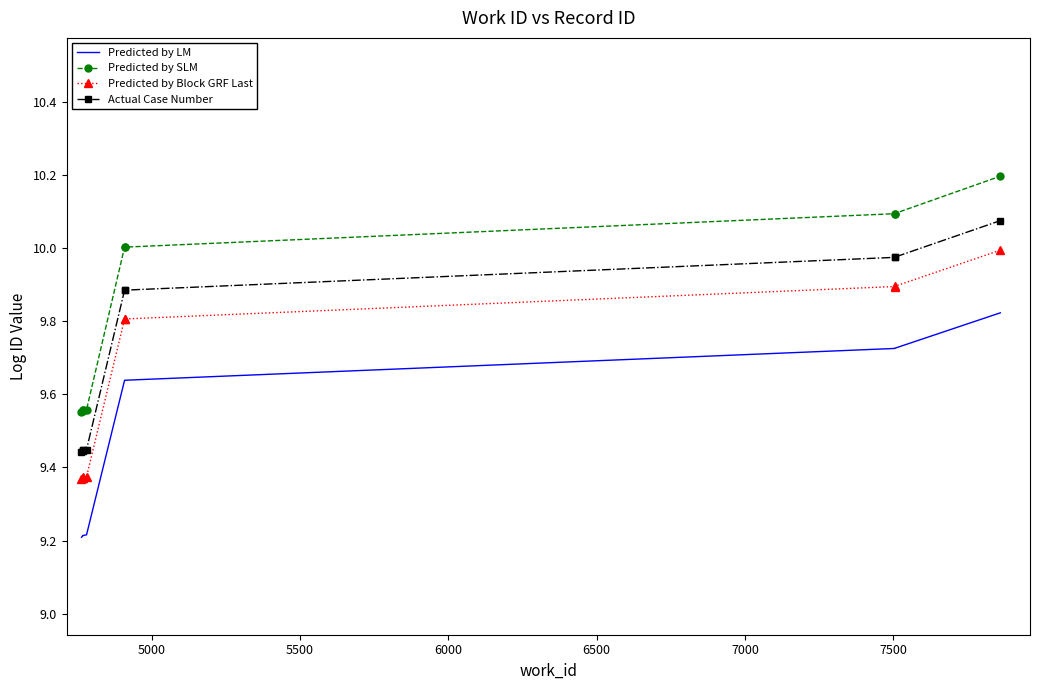

The Predicted by SLM series shows 17.5 at 7000. True or false?

False